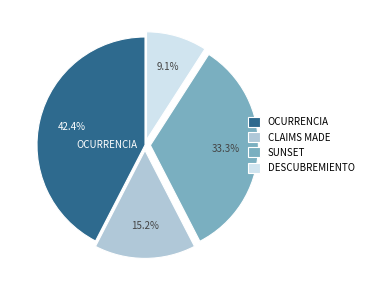

To the nearest percent, what portion does CLAIMS MADE represent?

15%